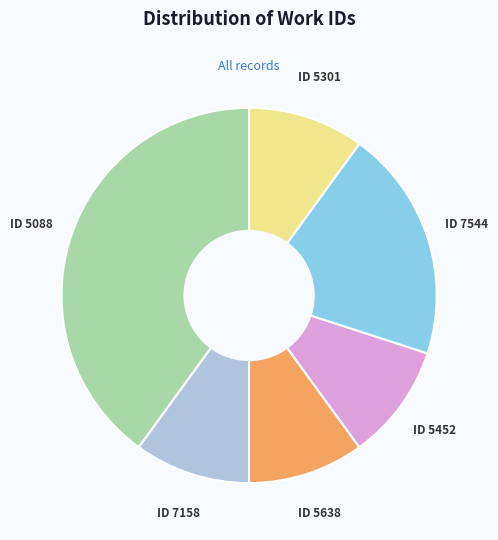

Is there any slice that represents more than half of the pie?

No